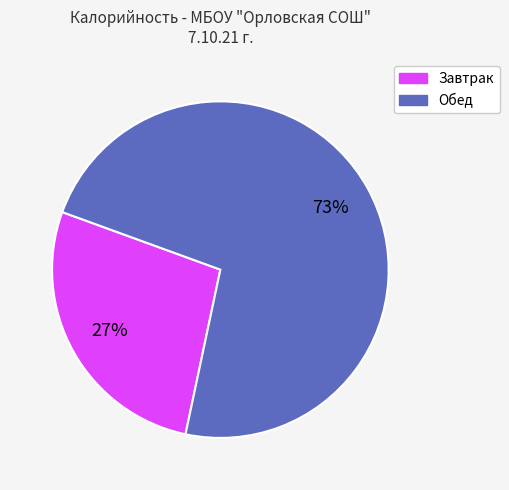

To the nearest percent, what is the difference between the largest and smallest slice percentages?

46%